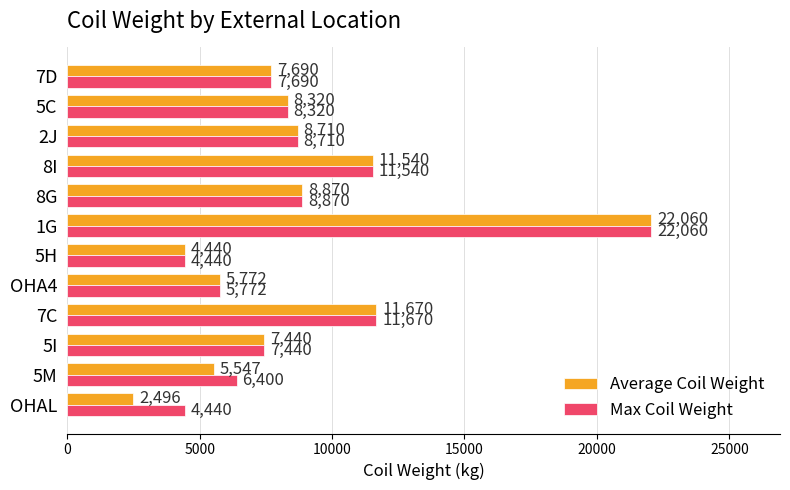

List the series in order of their overall mean, highest first.

Max Coil Weight, Average Coil Weight